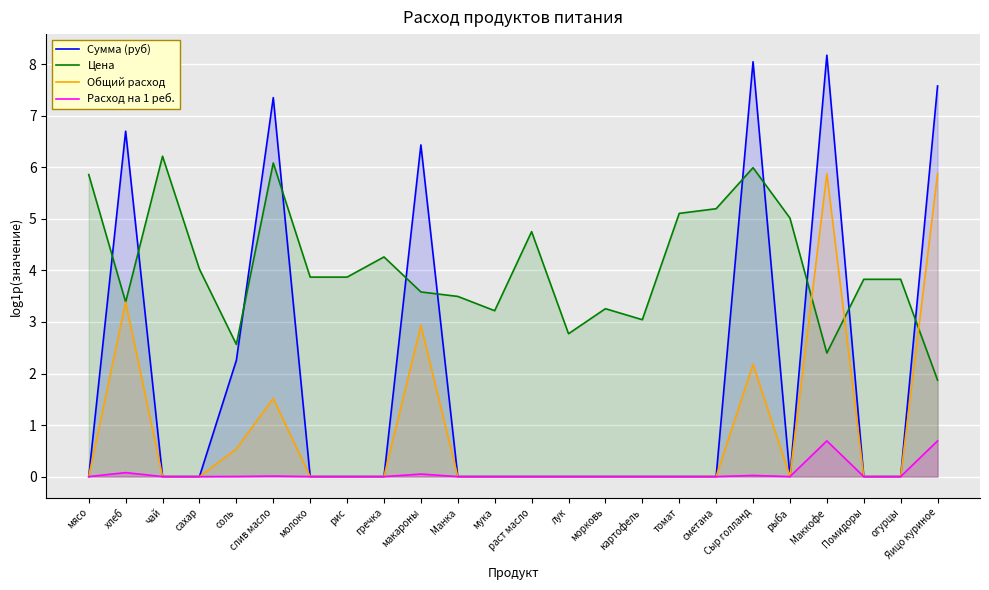

At which category does the chart reach its minimum across all series?

мясо